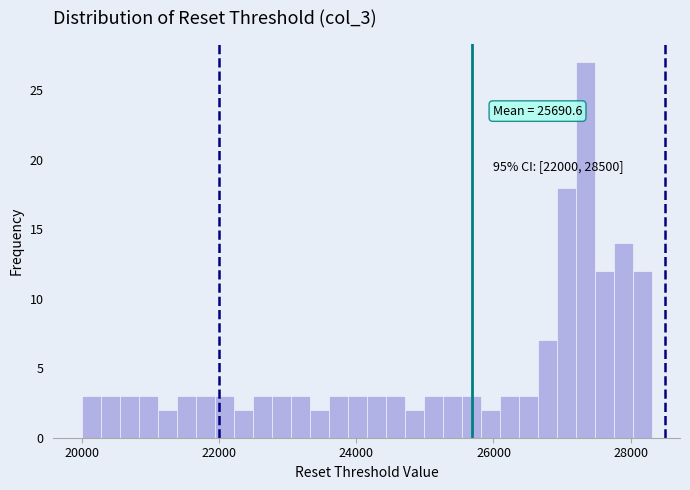

Around what value on the x-axis is the tallest bar? Give the approximate position of its centre, as read against the axis.

27400